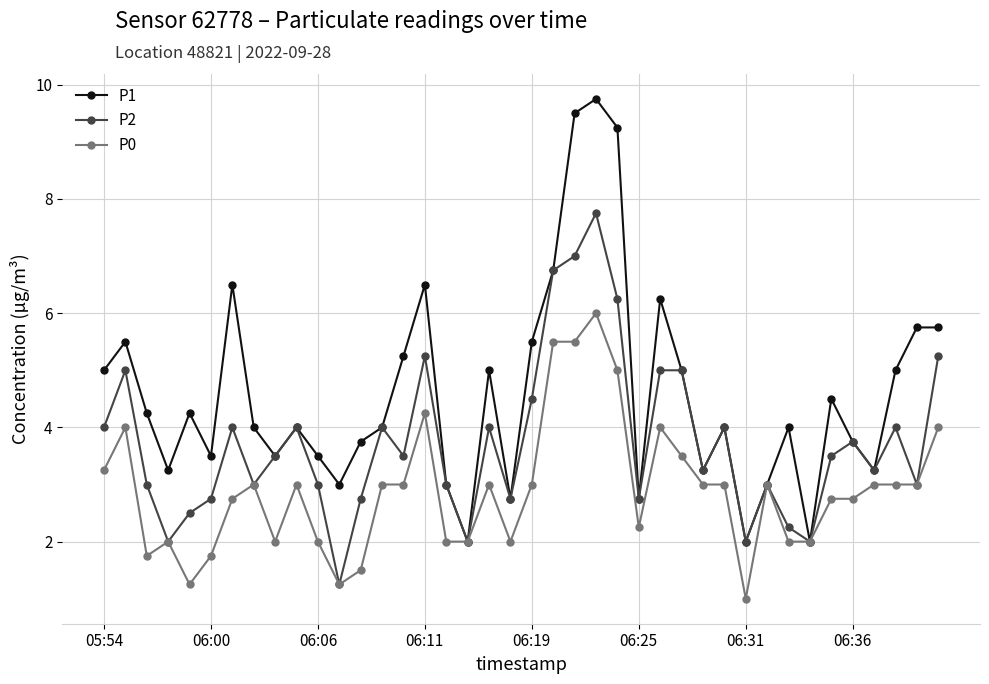

What are all the series names shown in the legend?

P1, P2, P0